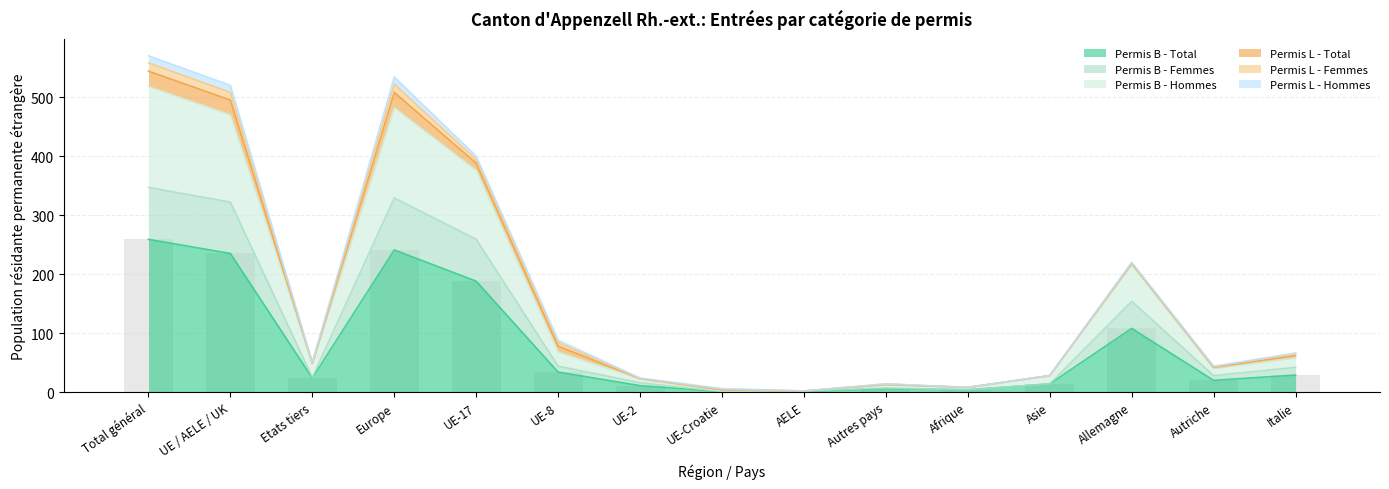

Rank the categories by Permis B - Femmes value from highest to lowest.

Total général, Europe, UE / AELE / UK, UE-17, Allemagne, UE-8, Italie, Autriche, Etats tiers, UE-2, Asie, Autres pays, Afrique, AELE, UE-Croatie